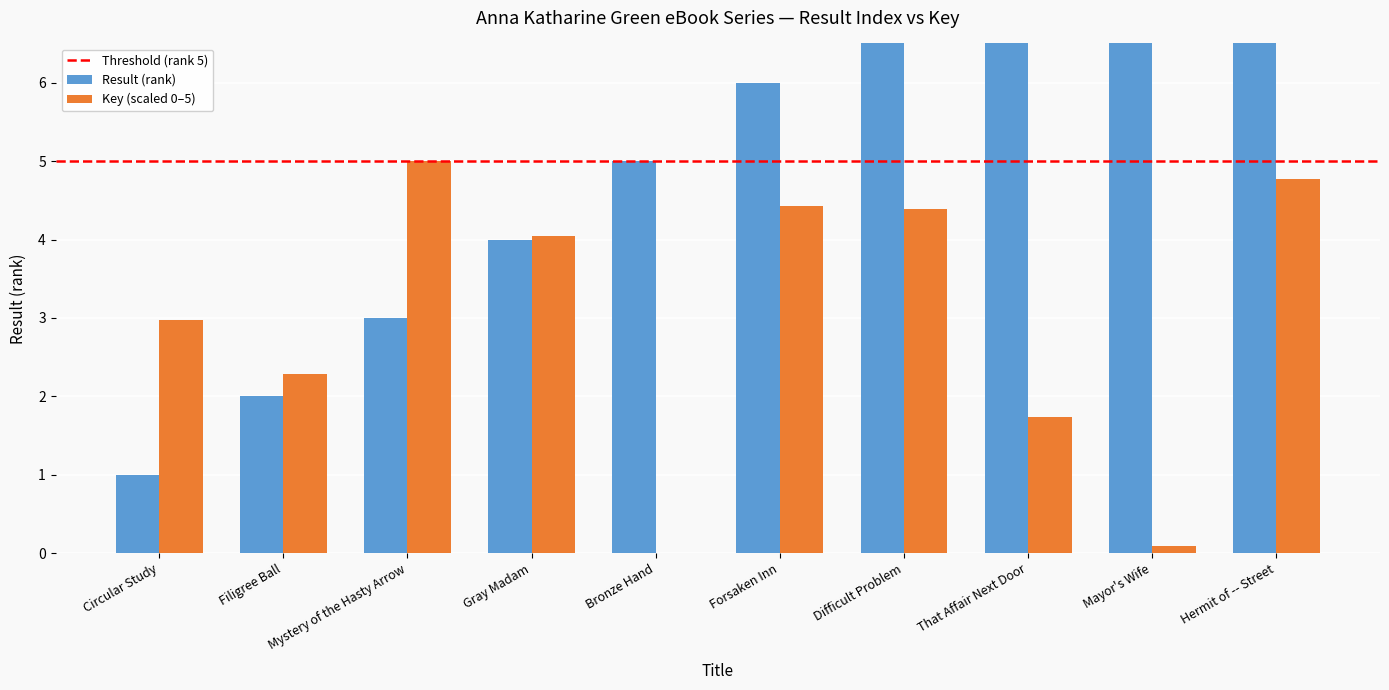

Are the bars grouped side by side (vs. stacked)?

Yes